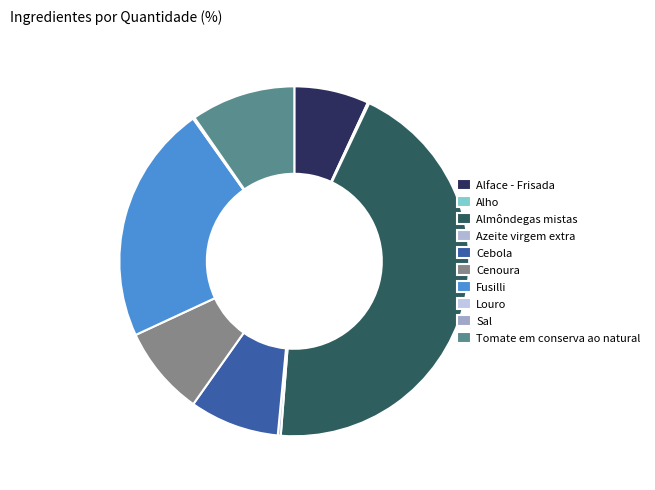

How many segments does this pie chart have?

10